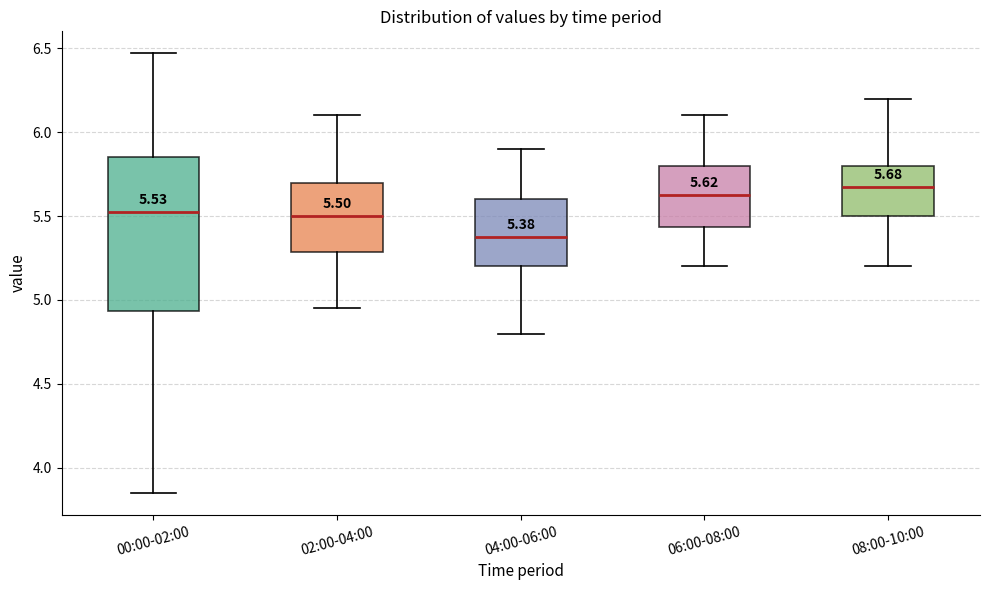

Which box is the tallest, from its lower edge to its upper edge?

00:00-02:00